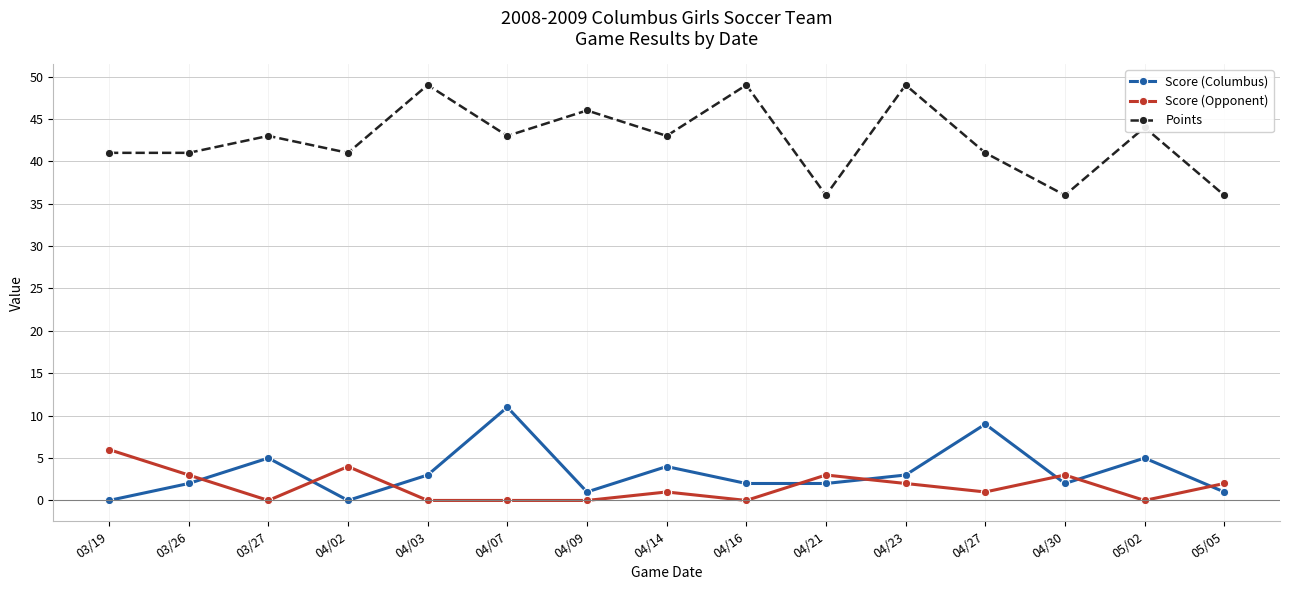

True or false: Points has more than 0 points higher than both neighbors.

True